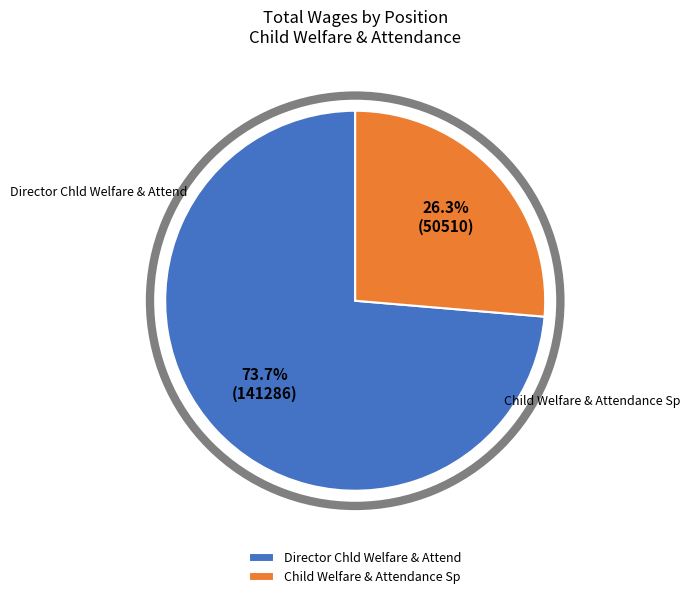

Count the number of slices in the pie.

2